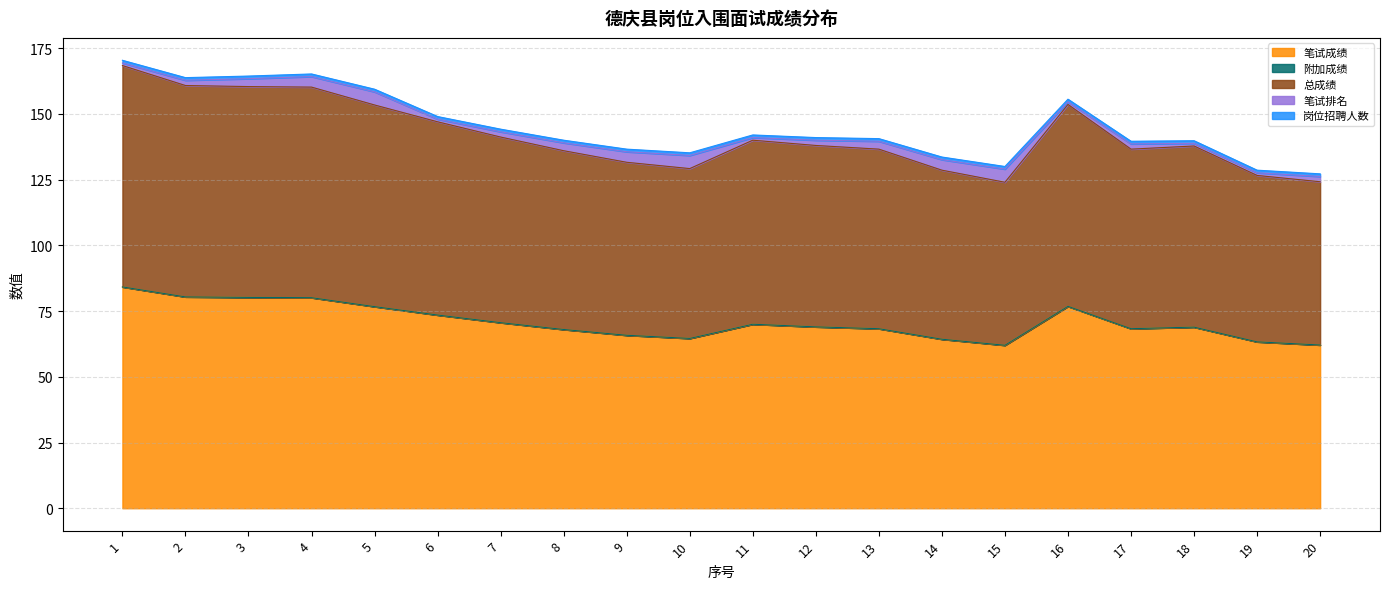

What is the value of the 岗位招聘人数 point at the 10th from the left?

1.0